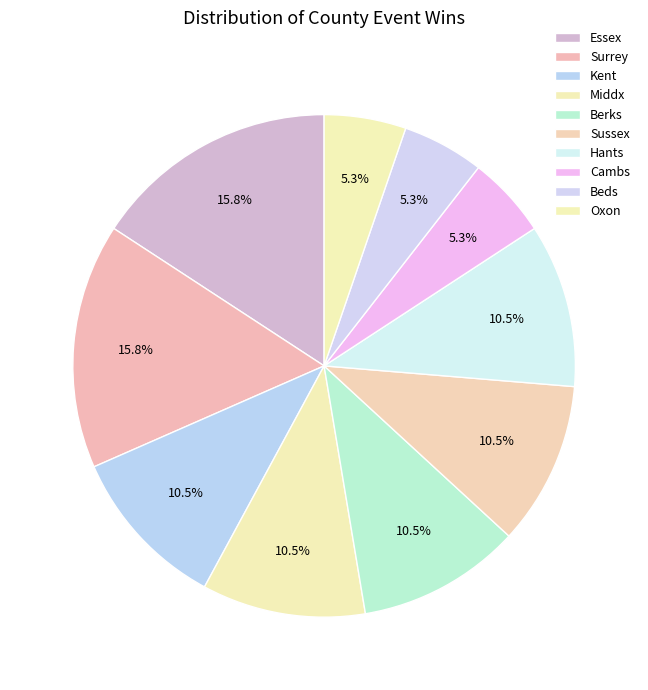

Rank the categories by value from highest to lowest.

Essex, Surrey, Kent, Middx, Berks, Sussex, Hants, Cambs, Beds, Oxon